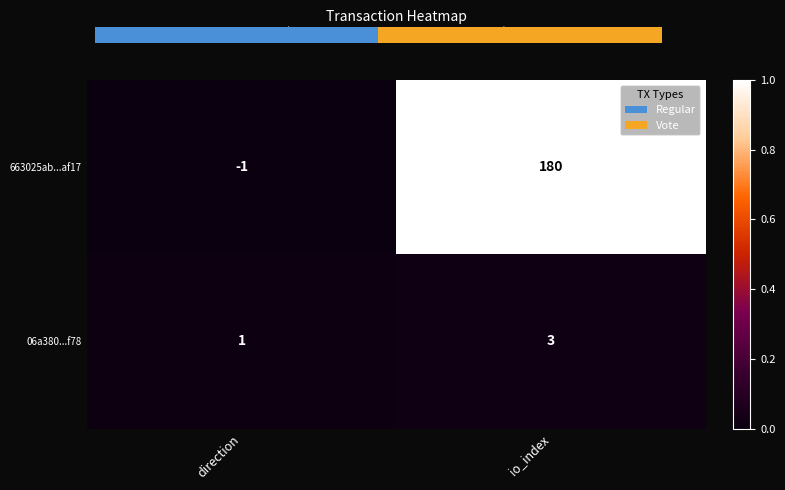

Which category has the highest value across all series?

io_index